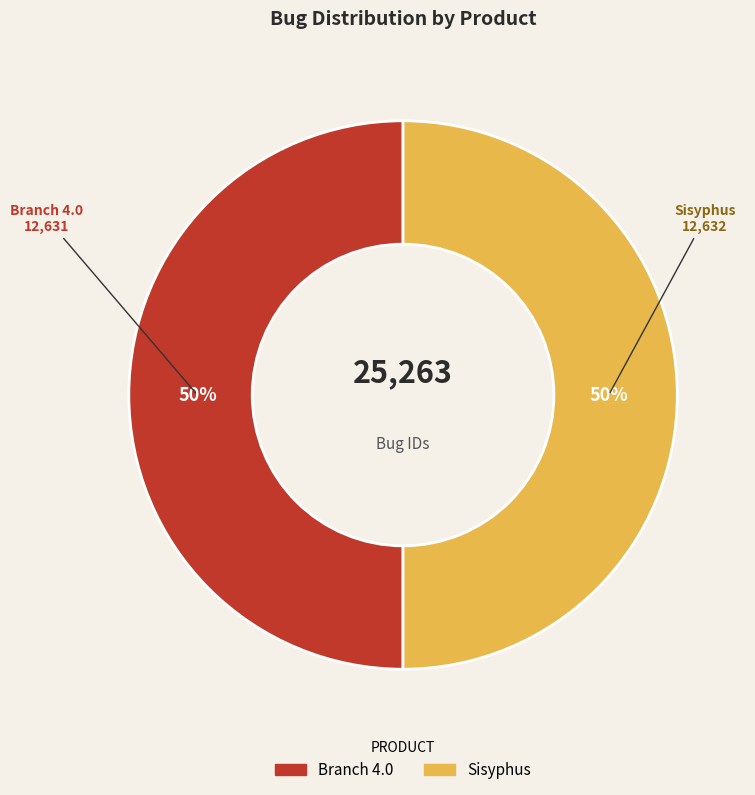

To the nearest percent, what portion does Branch 4.0 represent?

50%